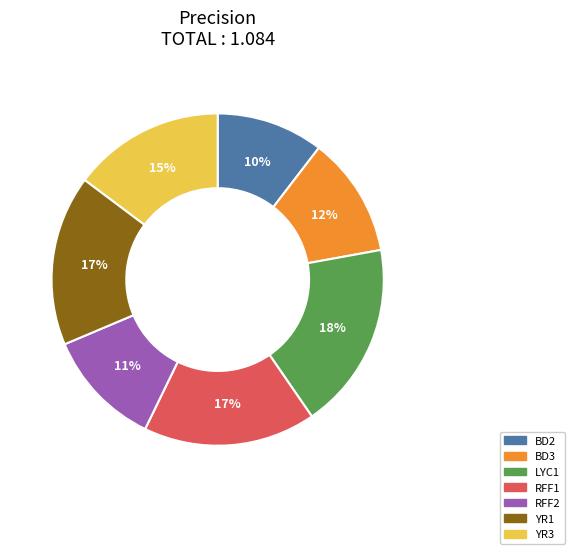

The BD2 slice represents 5% of the pie. True or false?

False